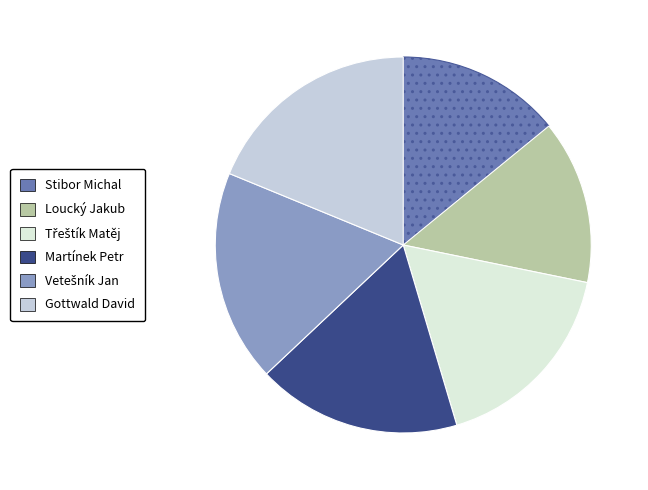

Does any single category account for the majority?

No